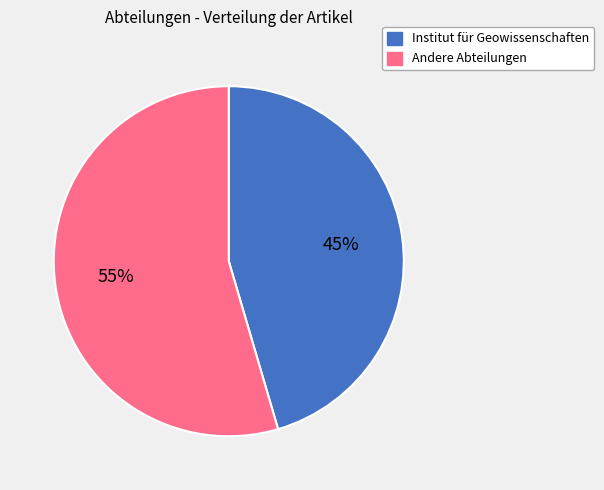

To the nearest percent, what is the average slice percentage?

50%